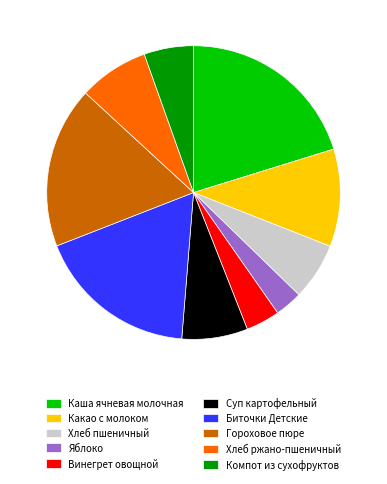

Is the sum of Винегрет овощной and Хлеб ржано-пшеничный greater than half?

No